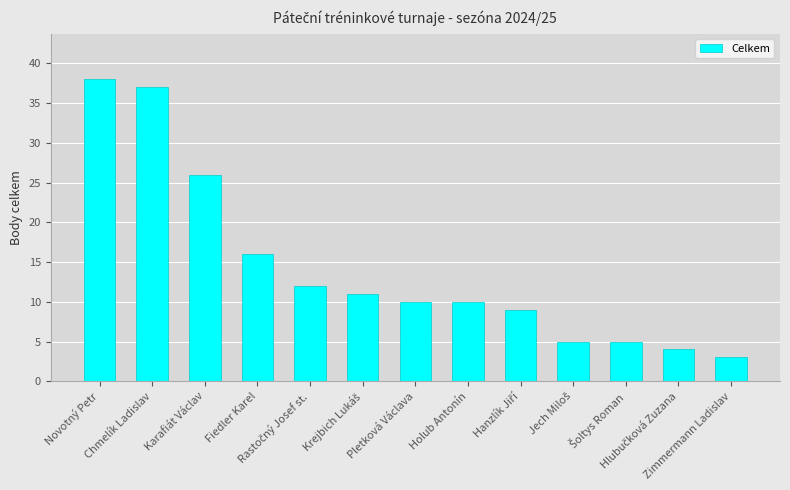

Reading left to right, what are all the values shown in this chart?

38	37	26	16	12	11	10	10	9	5	5	4	3